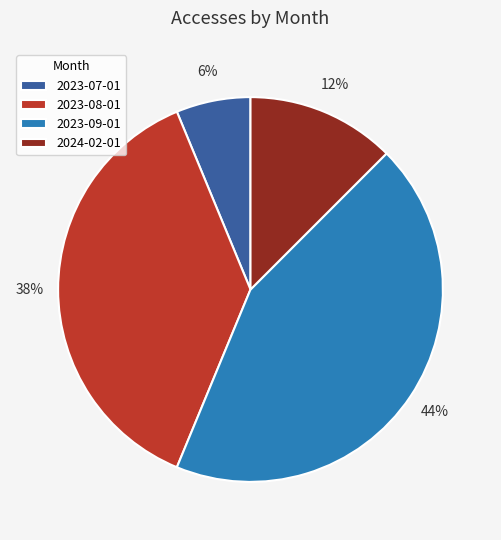

Between 2023-08-01 and 2024-02-01, which is larger?

2023-08-01